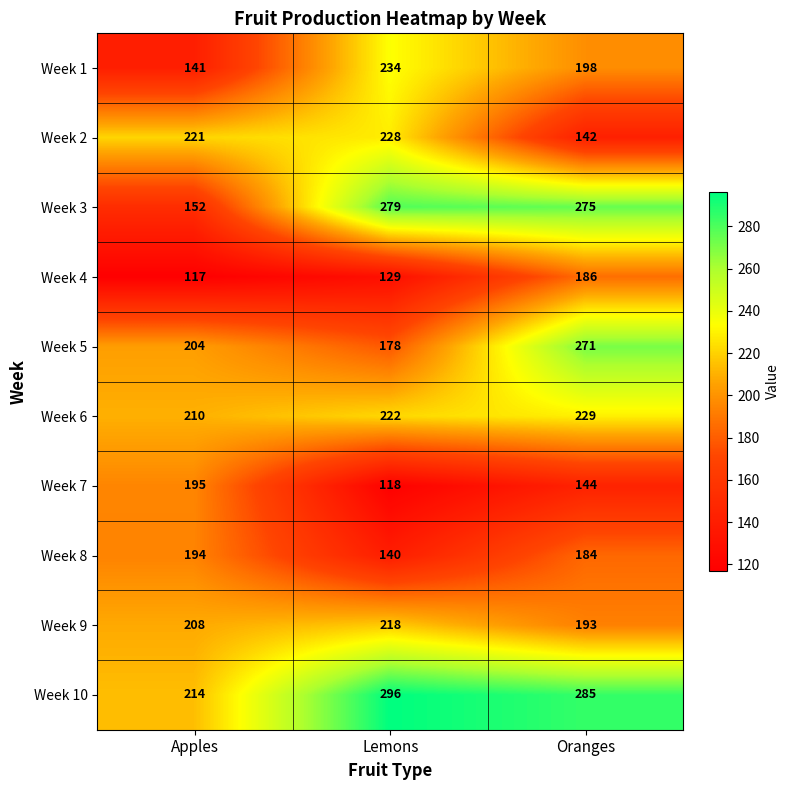

Reading left to right, list all the values displayed in this chart.

Week 1: 141	234	198
Week 2: 221	228	142
Week 3: 152	279	275
Week 4: 117	129	186
Week 5: 204	178	271
Week 6: 210	222	229
Week 7: 195	118	144
Week 8: 194	140	184
Week 9: 208	218	193
Week 10: 214	296	285